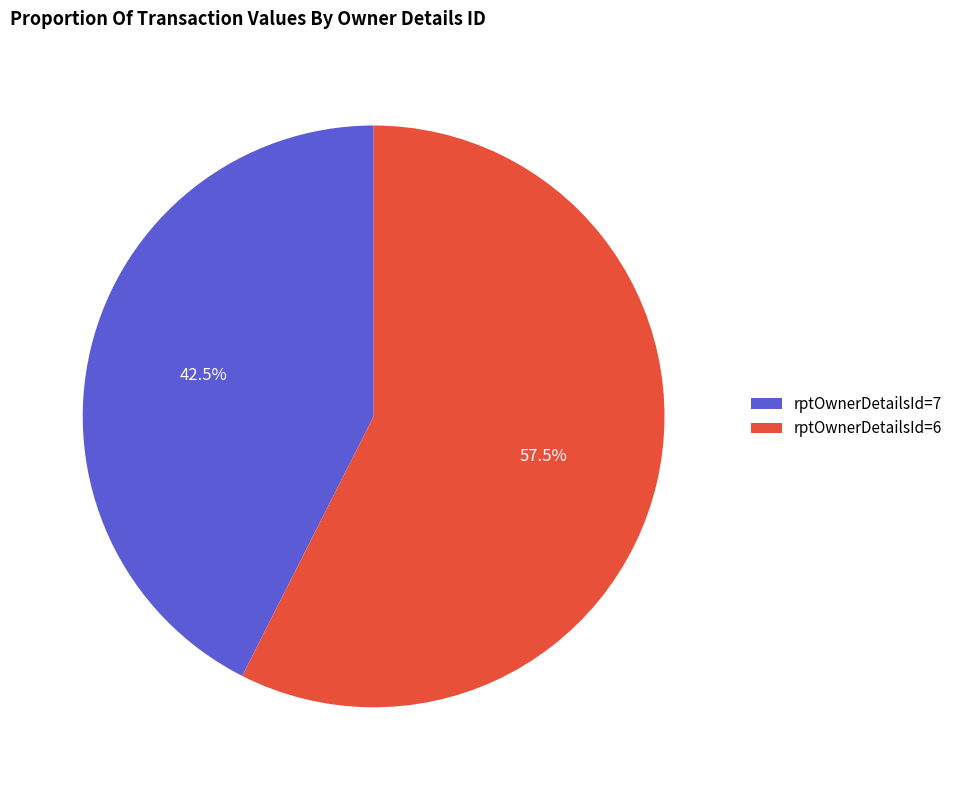

Rank the categories by value from highest to lowest.

rptOwnerDetailsId=6, rptOwnerDetailsId=7